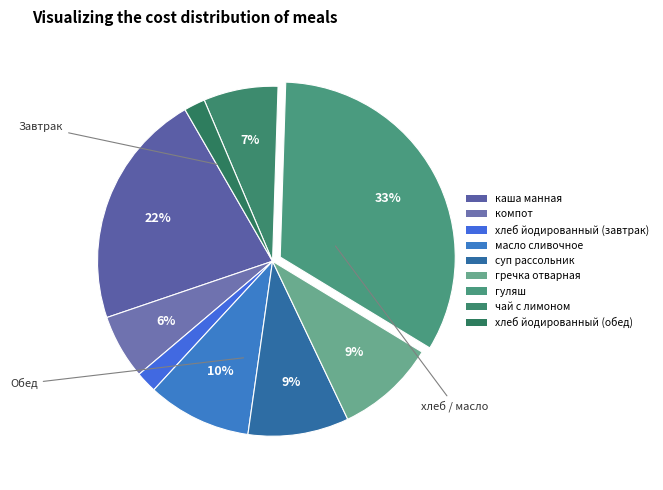

How many slices are in this pie chart?

9